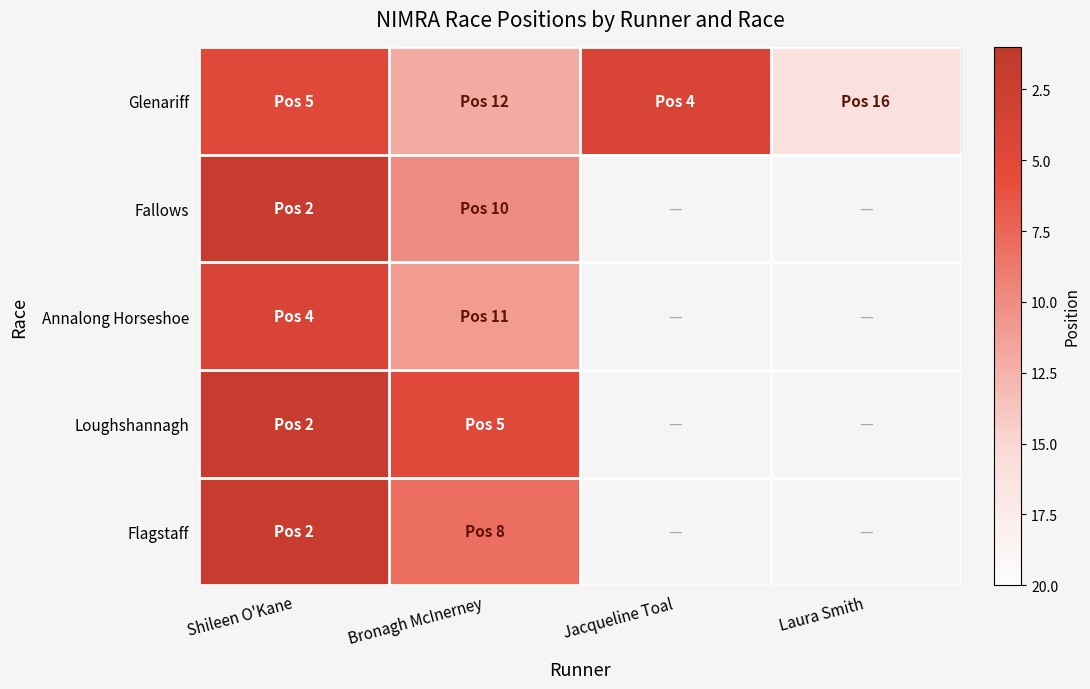

Which has a higher value, Jacqueline Toal or Shileen O'Kane?

Shileen O'Kane